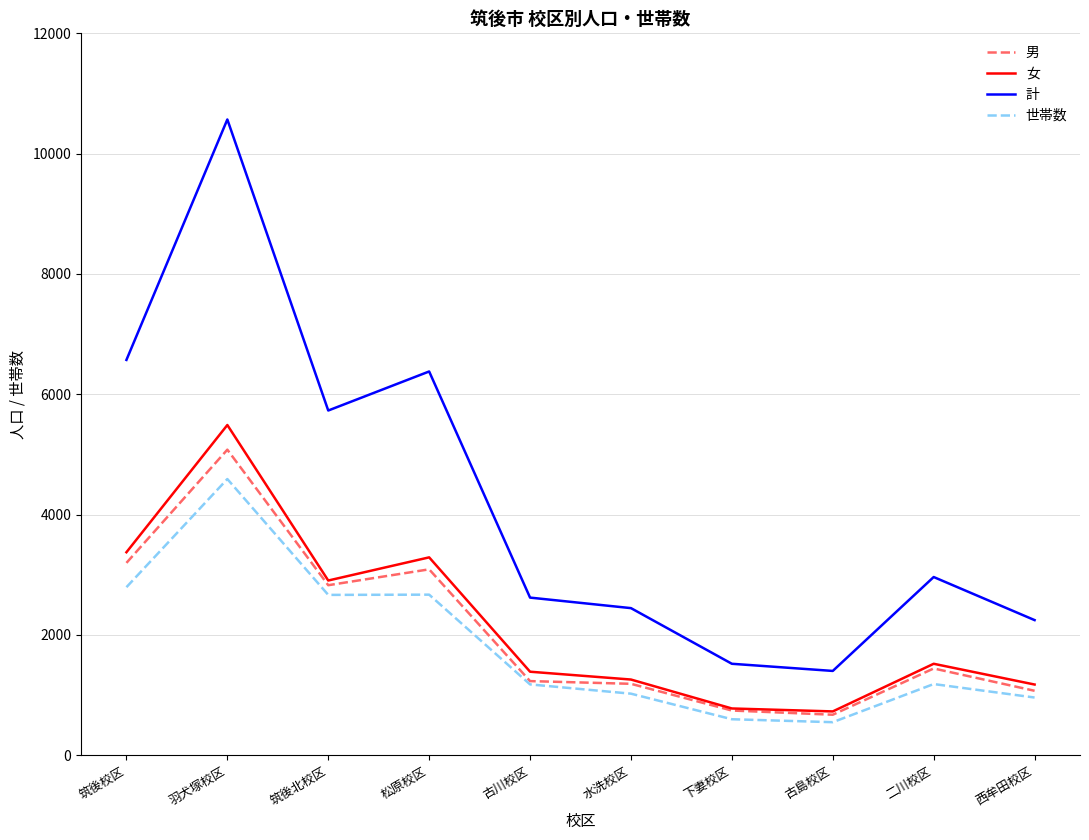

Between 水洗校区 and 西牟田校区, which series saw the biggest shift?

計